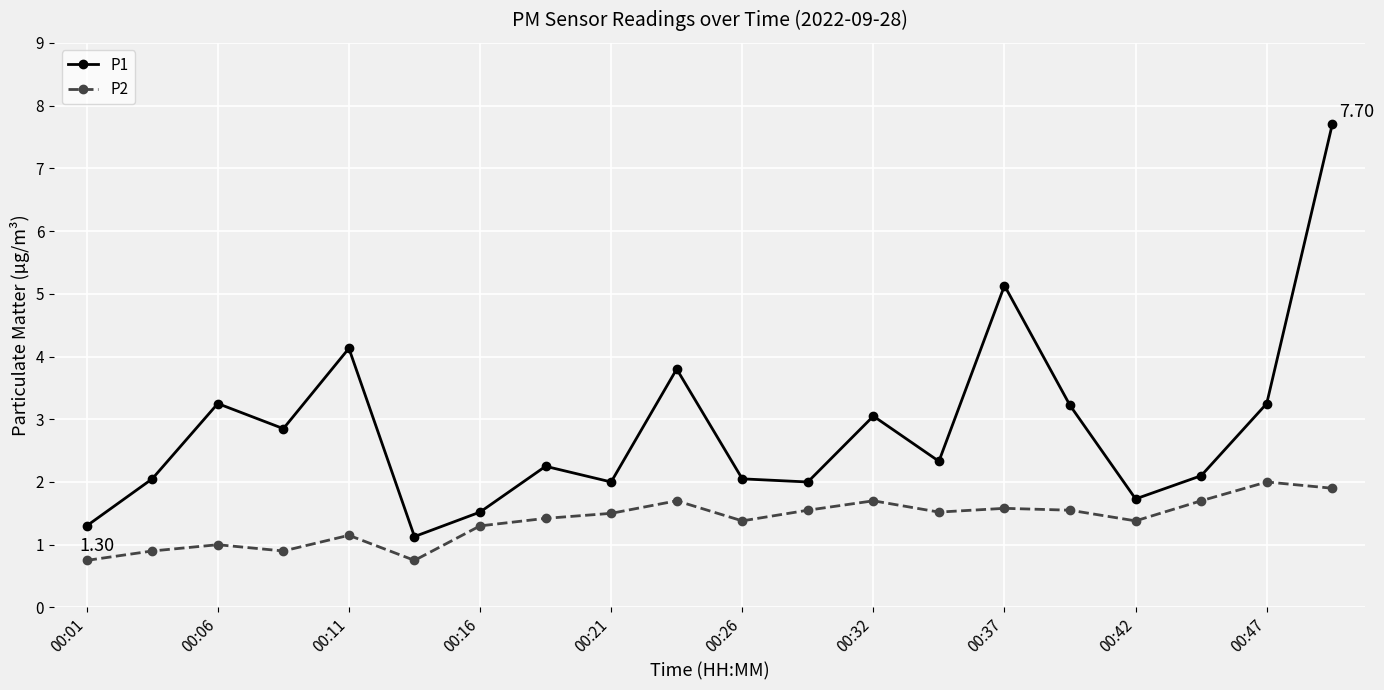

List the series in order of their overall mean, highest first.

P1, P2